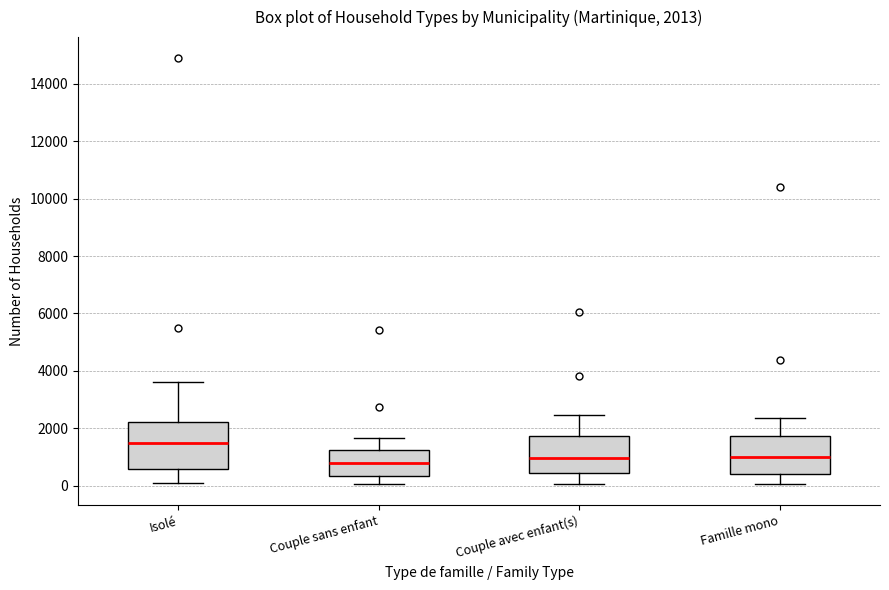

Which box is the tallest, from its lower edge to its upper edge?

Isolé